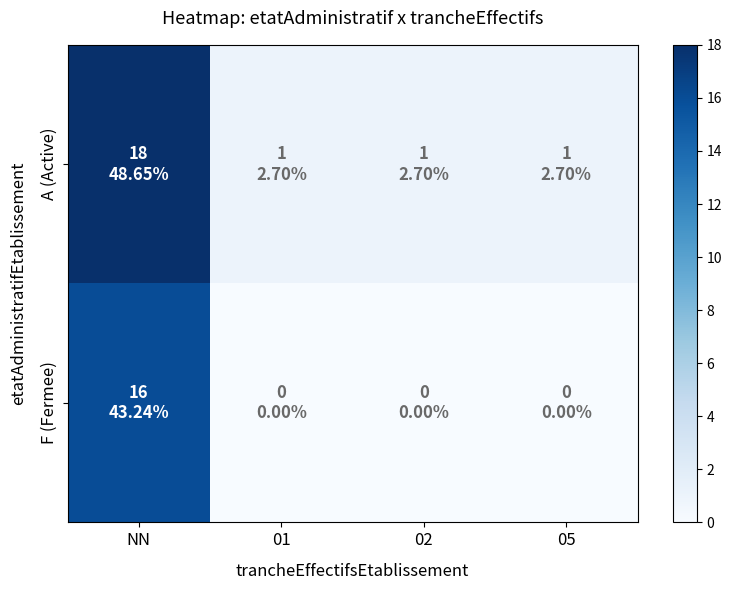

How many series are shown in this chart?

2